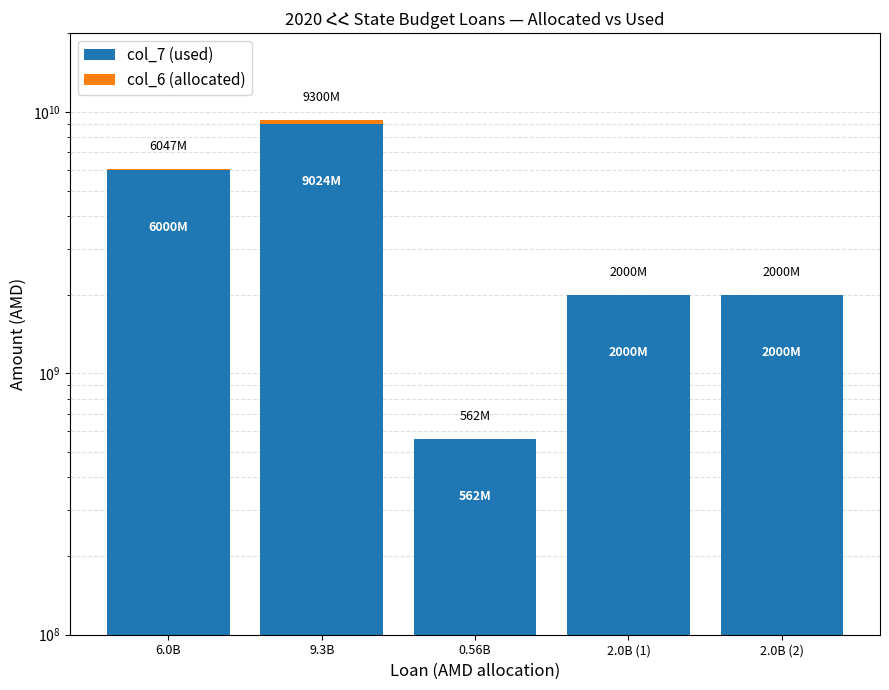

How many col_7 (used) values are between 2000000000 and 6000000000?

3